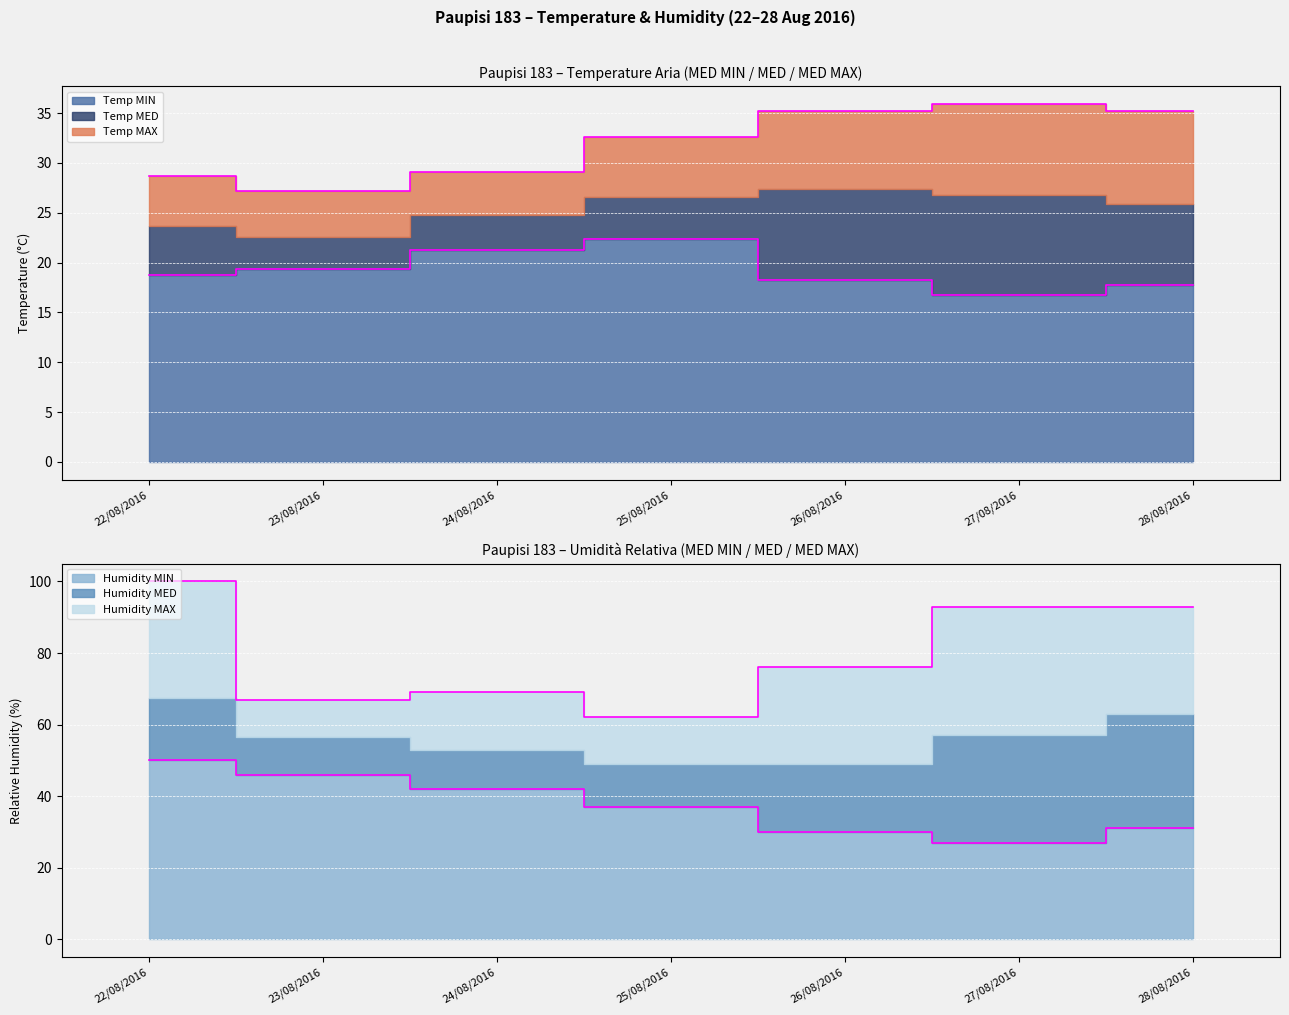

In Temp MAX, how many points are higher than both neighbors (excluding endpoints)?

1